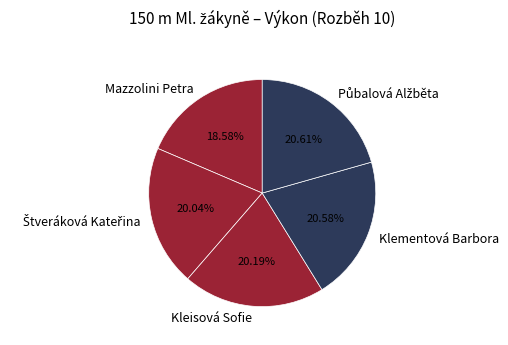

Does Kleisová Sofie account for over 50% of the chart?

No